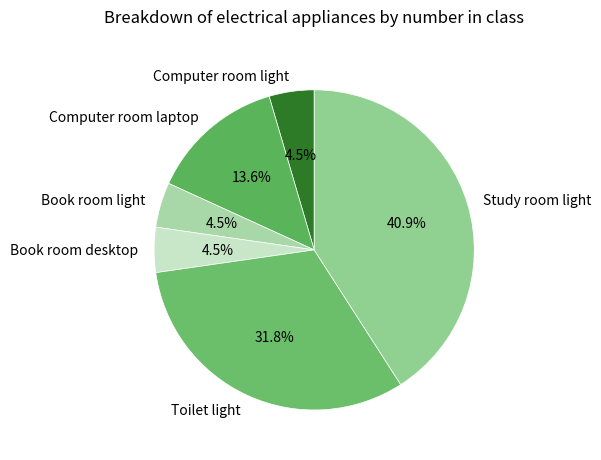

Which category has the biggest portion of the pie?

Study room light